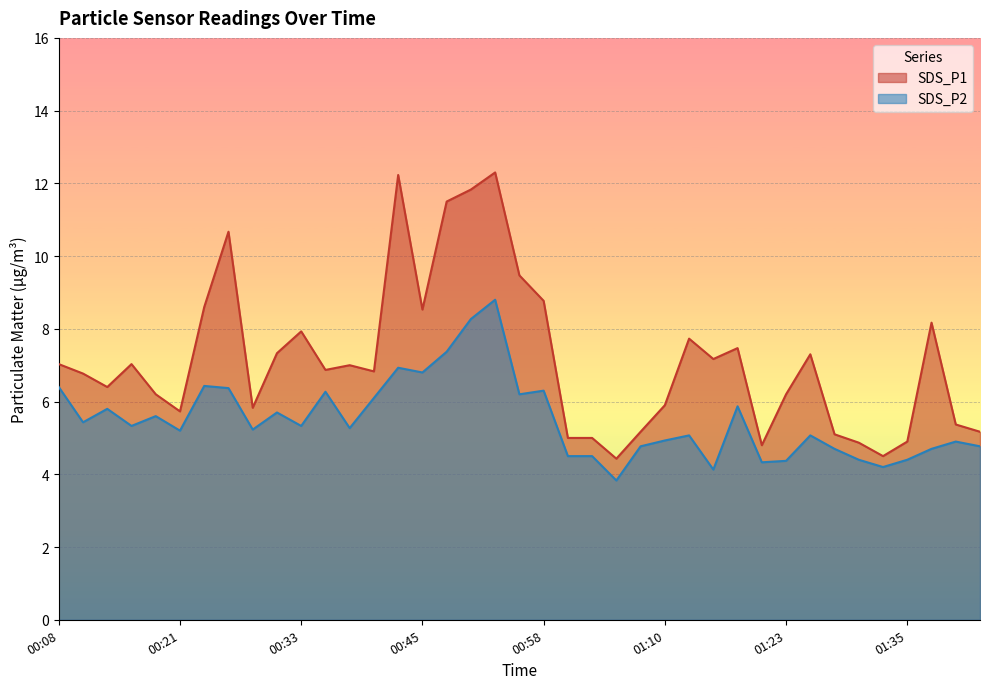

What position from the right is 01:20?

10